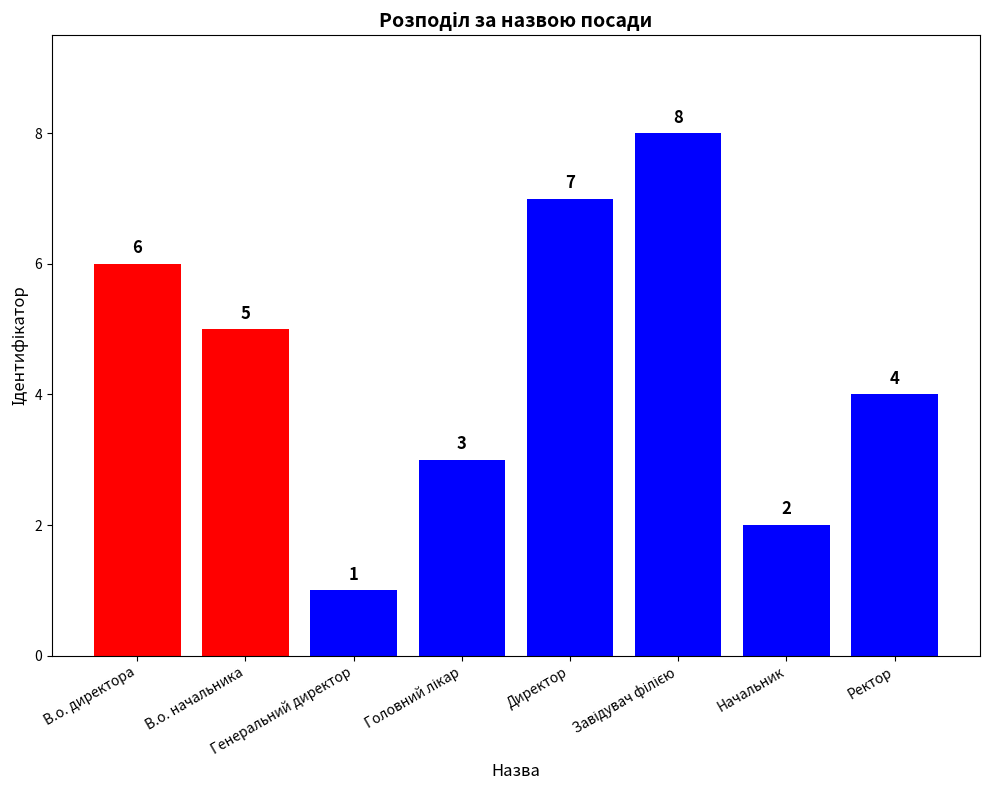

What is the difference between the maximum and minimum values?

7